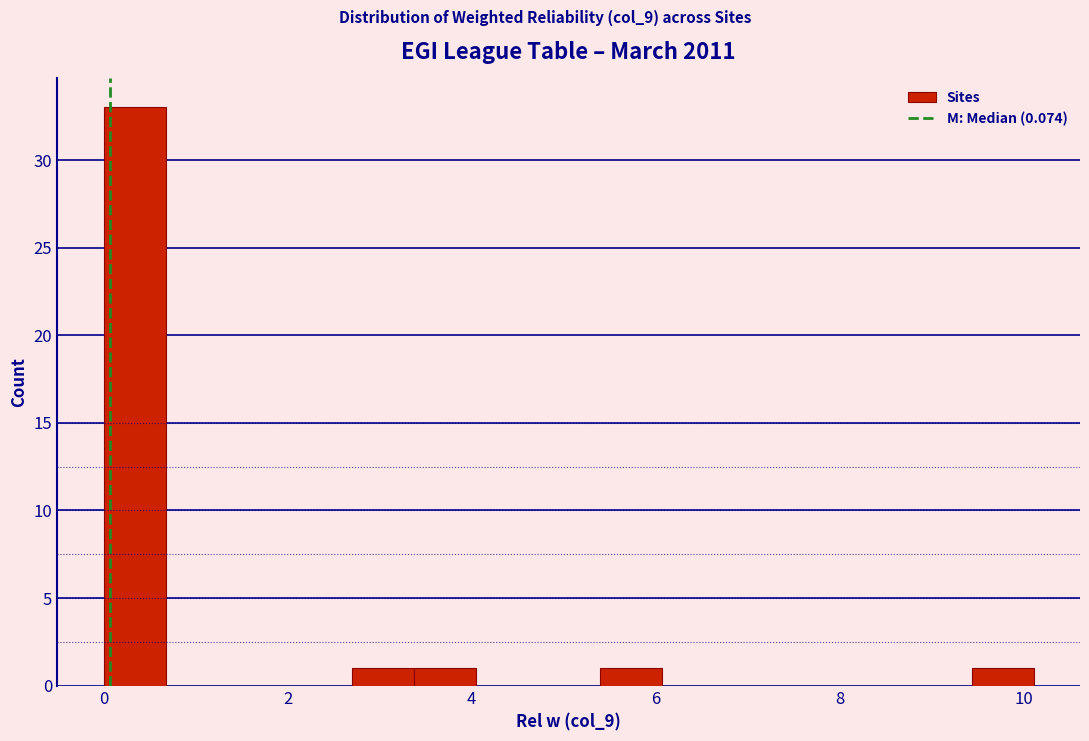

Read against the x-axis, roughly where is the centre of the tallest bar?

0.4